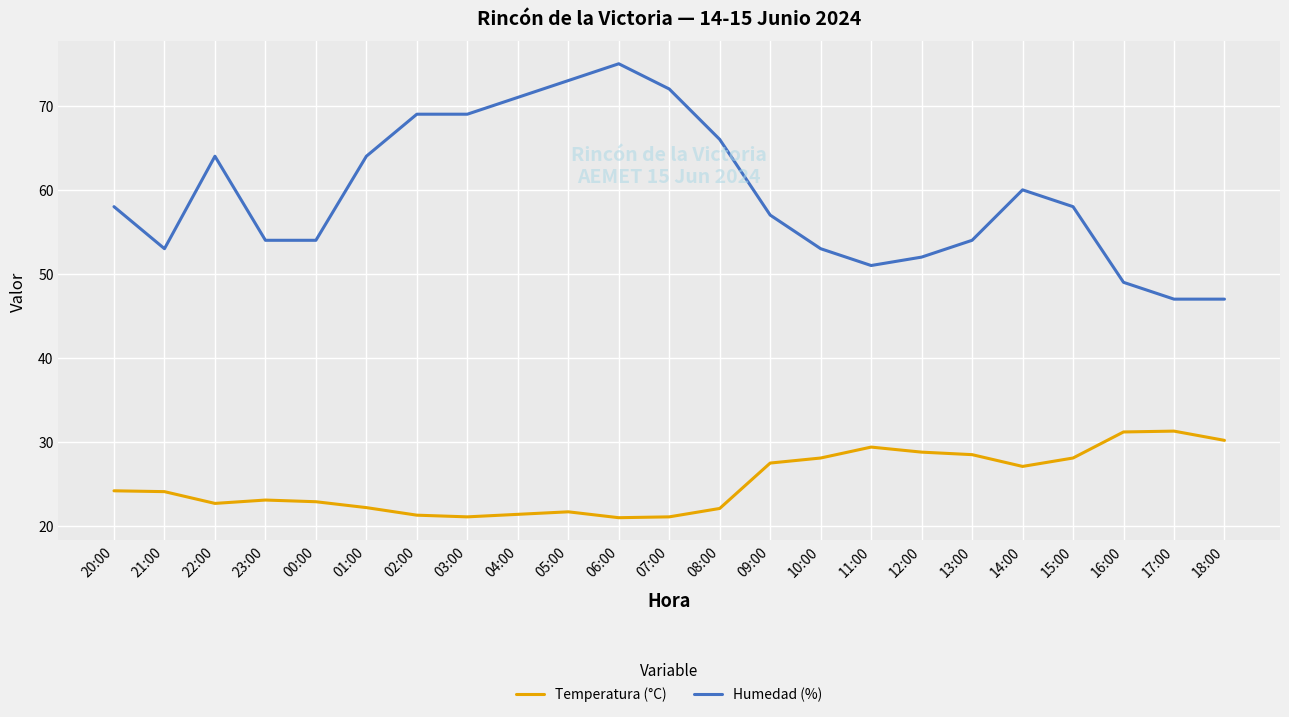

What position from the right is 15:00?

4